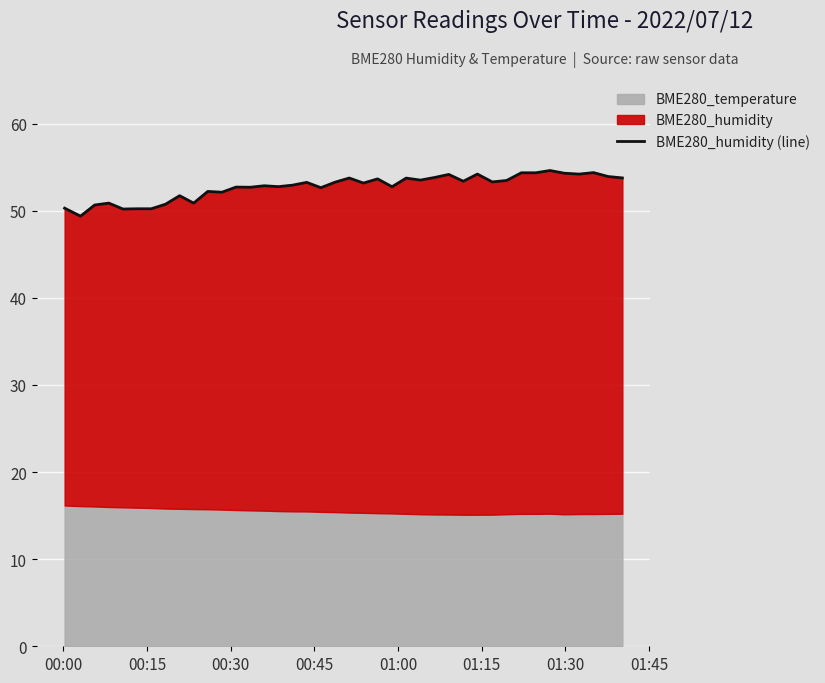

Reading left to right, what are all the values shown in this chart?

50.3	49.4	50.6	50.9	50.2	50.2	50.2	50.7	51.7	50.9	52.2	52.1	52.7	52.7	52.9	52.8	52.9	53.2	52.6	53.3	53.8	53.2	53.6	52.8	53.7	53.5	53.8	54.2	53.4	54.2	53.3	53.5	54.4	54.4	54.6	54.3	54.2	54.4	53.9	53.8